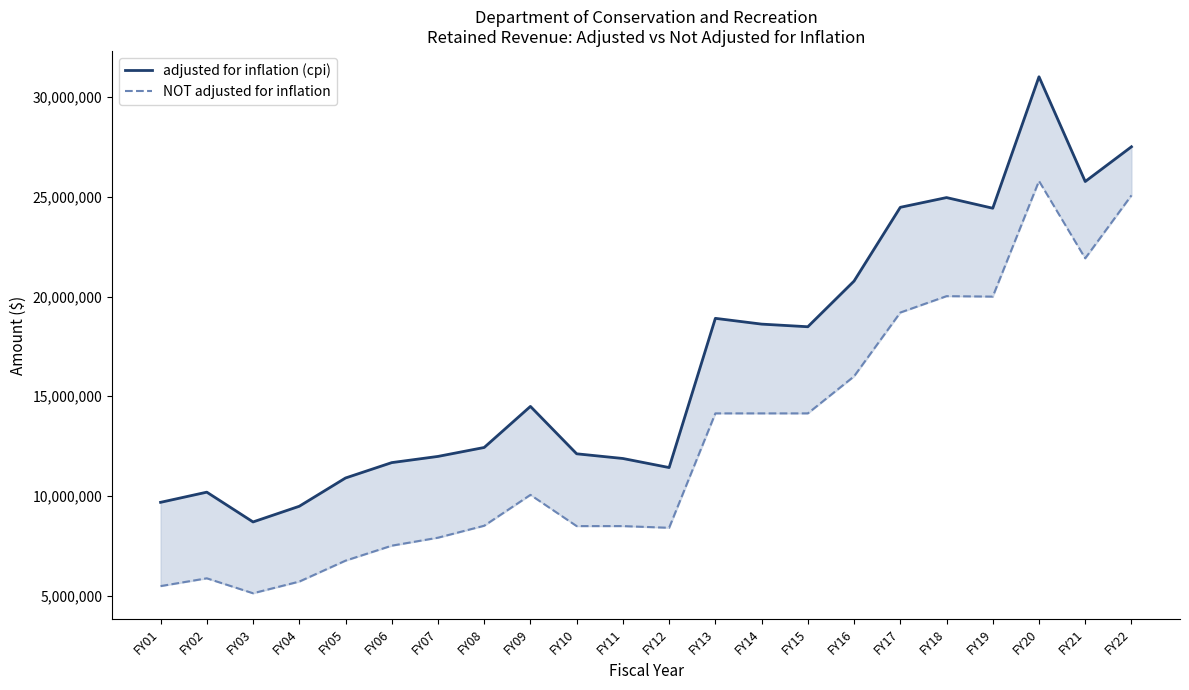

What is the minimum value for adjusted for inflation (cpi)?

8695459